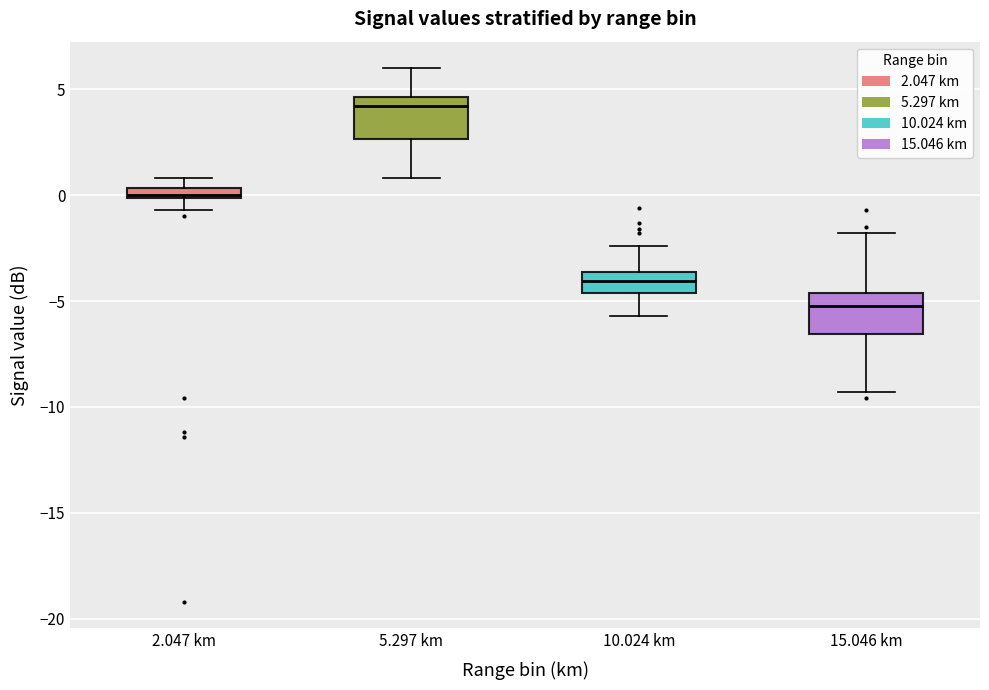

Which box's median line is the lowest?

15.046 km